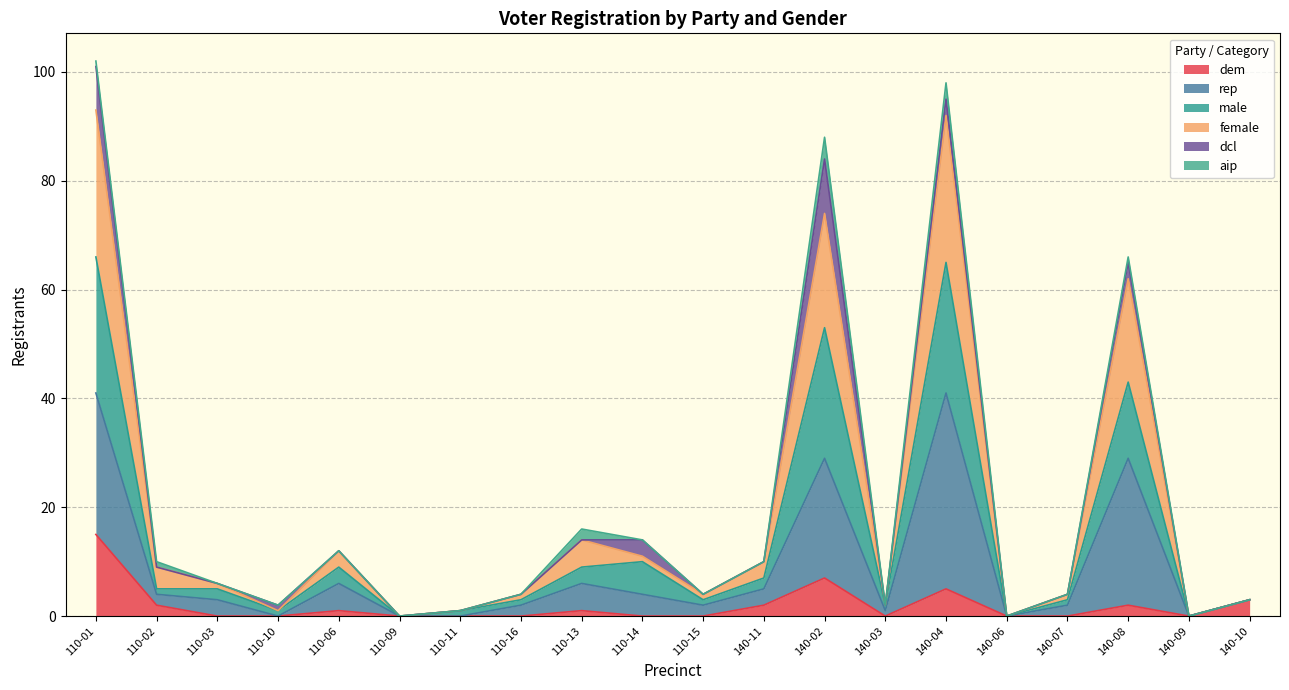

How many interior local peaks does the female series have?

5